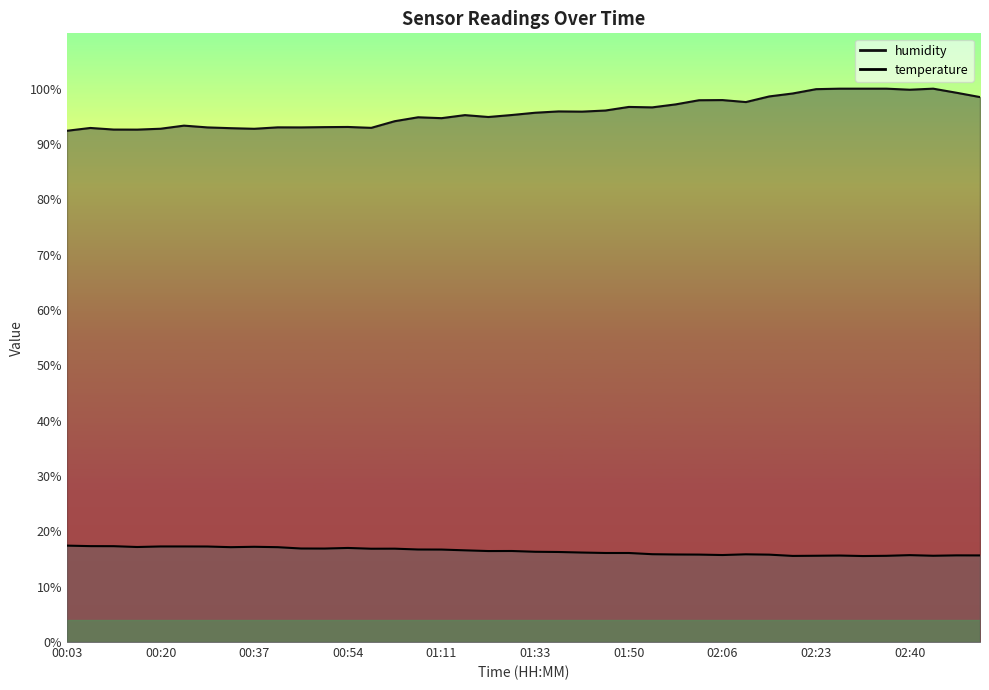

What is the difference between the maximum and minimum values in the temperature series?

1.9